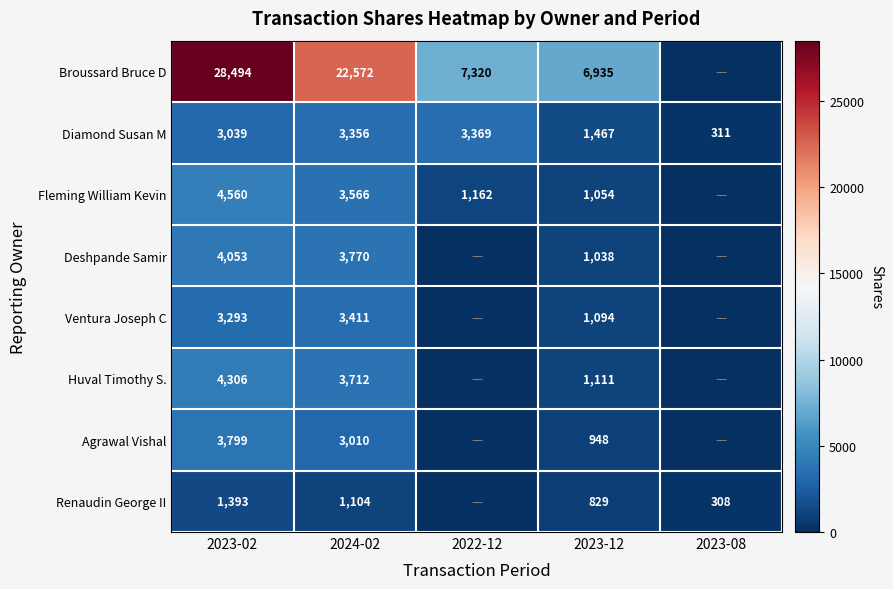

Rank the series at 2023-02 from highest to lowest value.

Broussard Bruce D, Fleming William Kevin, Huval Timothy S., Deshpande Samir, Agrawal Vishal, Ventura Joseph C, Diamond Susan M, Renaudin George II